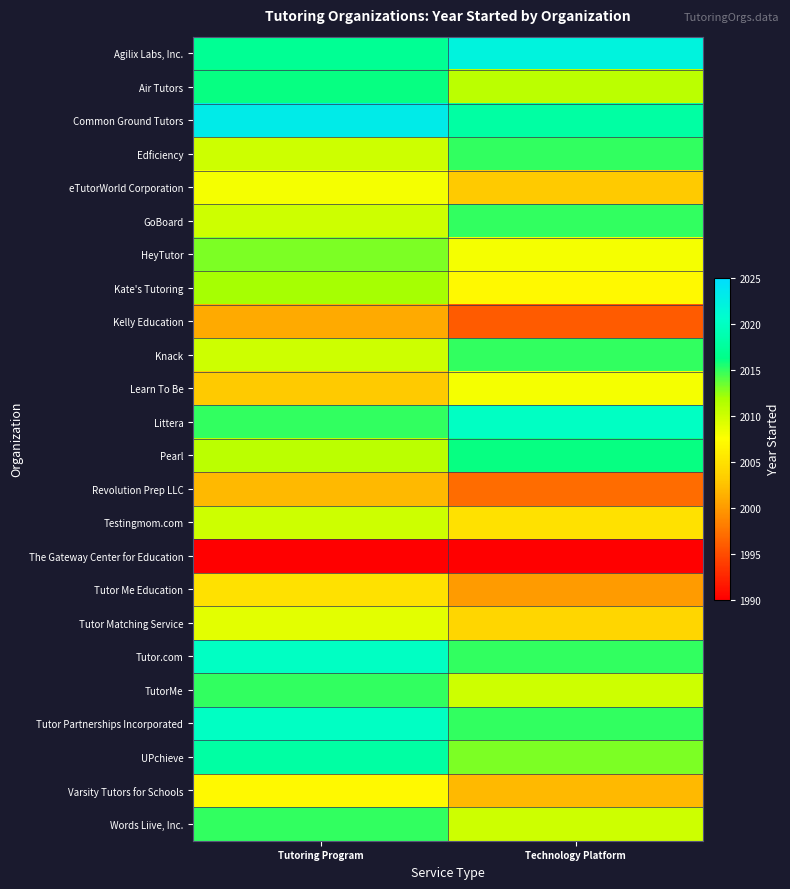

Reading left to right, list all the values displayed in this chart.

Agilix Labs, Inc.: Tutoring Program=2017	Technology Platform=2022
Air Tutors: Tutoring Program=2016	Technology Platform=2011
Common Ground Tutors: Tutoring Program=2023	Technology Platform=2018
Edficiency: Tutoring Program=2010	Technology Platform=2015
eTutorWorld Corporation: Tutoring Program=2008	Technology Platform=2003
GoBoard: Tutoring Program=2010	Technology Platform=2015
HeyTutor: Tutoring Program=2013	Technology Platform=2008
Kate's Tutoring: Tutoring Program=2012	Technology Platform=2007
Kelly Education: Tutoring Program=2001	Technology Platform=1996
Knack: Tutoring Program=2010	Technology Platform=2015
Learn To Be: Tutoring Program=2003	Technology Platform=2008
Littera: Tutoring Program=2015	Technology Platform=2020
Pearl: Tutoring Program=2011	Technology Platform=2016
Revolution Prep LLC: Tutoring Program=2002	Technology Platform=1997
Testingmom.com: Tutoring Program=2010	Technology Platform=2005
The Gateway Center for Education: Tutoring Program=1990	Technology Platform=1990
Tutor Me Education: Tutoring Program=2005	Technology Platform=2000
Tutor Matching Service: Tutoring Program=2009	Technology Platform=2004
Tutor.com: Tutoring Program=2020	Technology Platform=2015
TutorMe: Tutoring Program=2015	Technology Platform=2010
Tutor Partnerships Incorporated: Tutoring Program=2020	Technology Platform=2015
UPchieve: Tutoring Program=2018	Technology Platform=2013
Varsity Tutors for Schools: Tutoring Program=2007	Technology Platform=2002
Words Liive, Inc.: Tutoring Program=2015	Technology Platform=2010